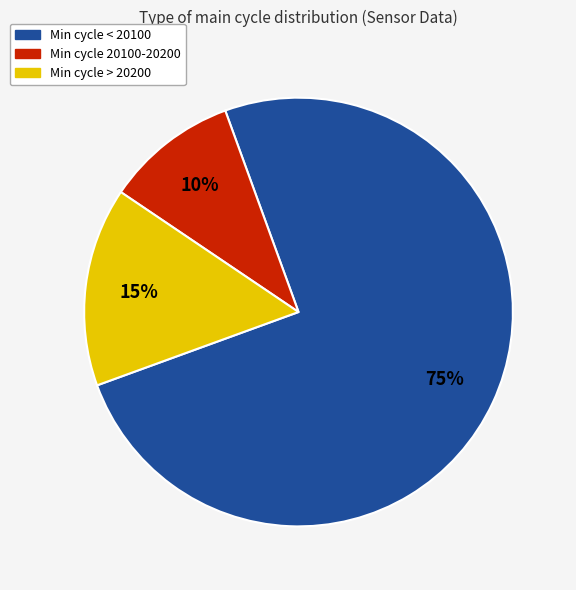

Does any single category account for the majority?

Yes